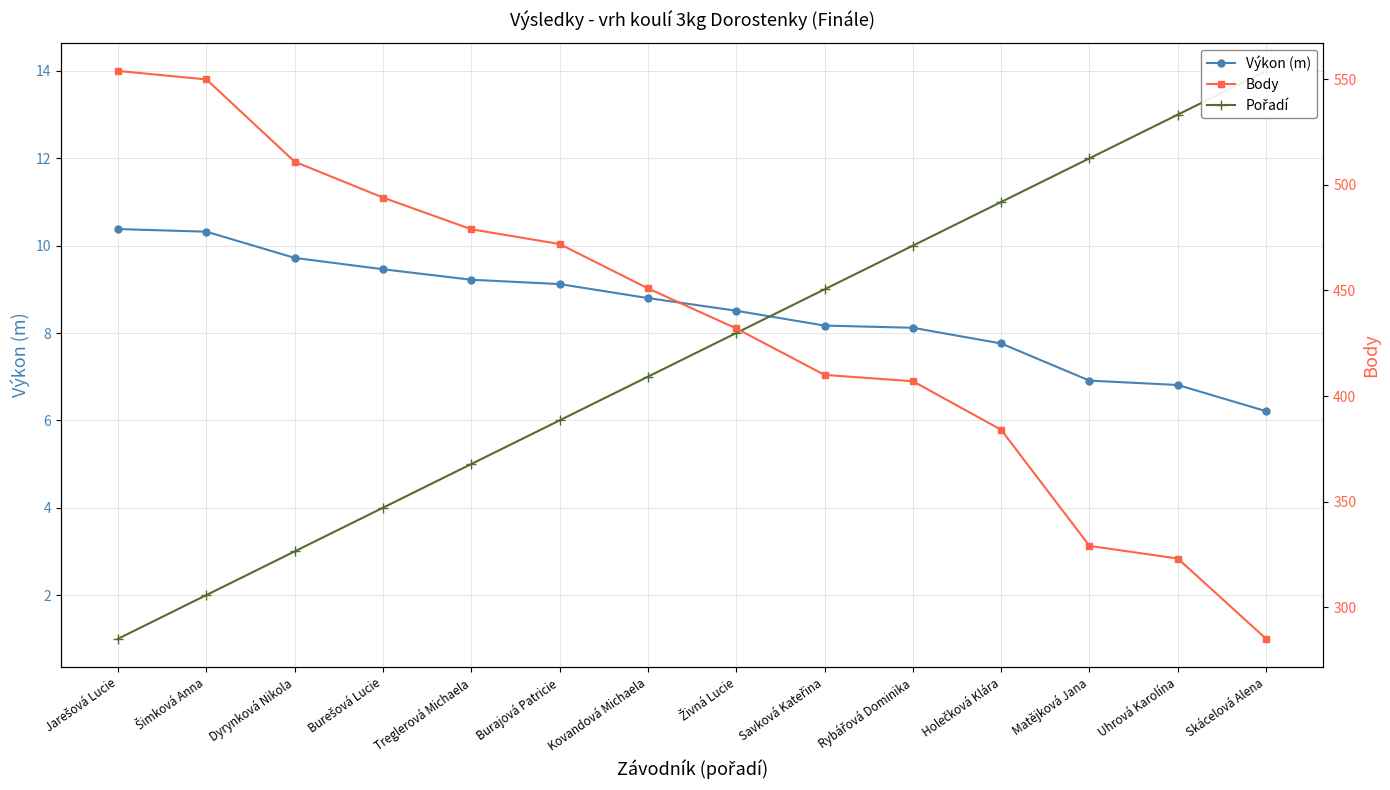

At which label does Výkon (m) reach its peak?

Jarešová Lucie